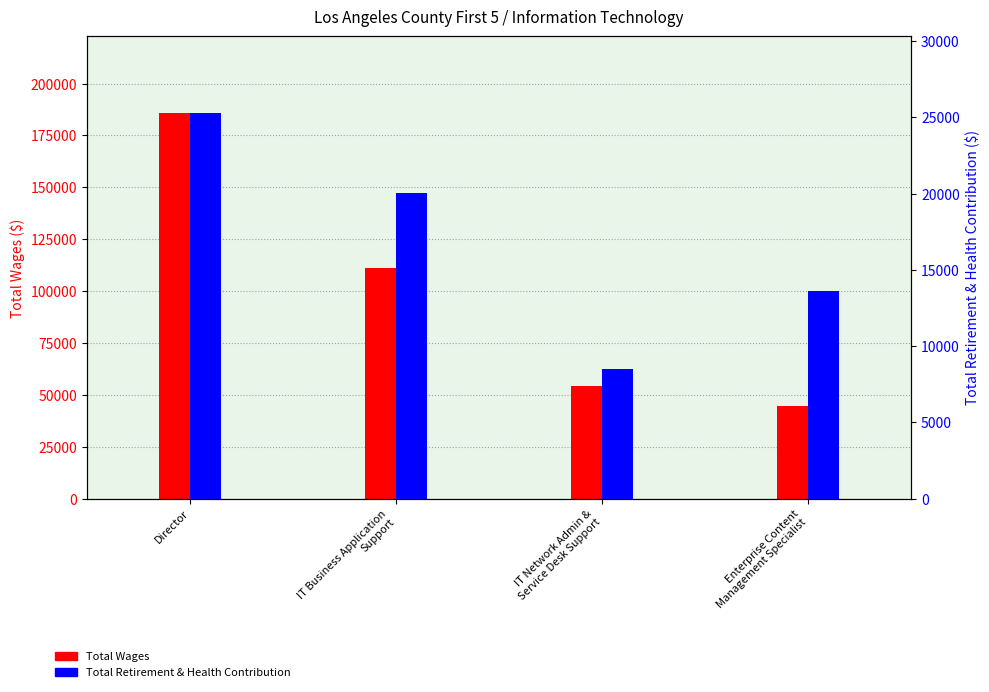

Reading right to left, extract all data points from this chart.

Total Wages: 44404	54408	110977	185584
Total Retirement & Health Contribution: 13618	8494	20074	25258